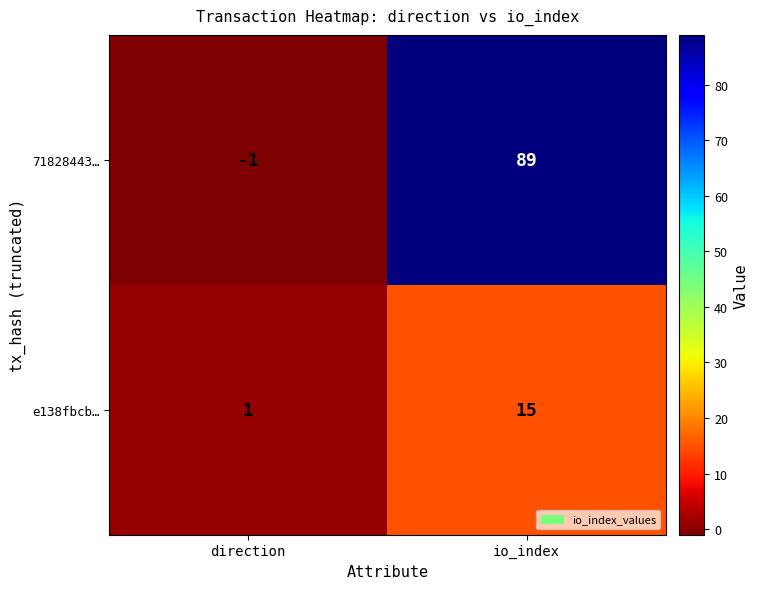

What is the highest value of the e138fbcb… series?

15